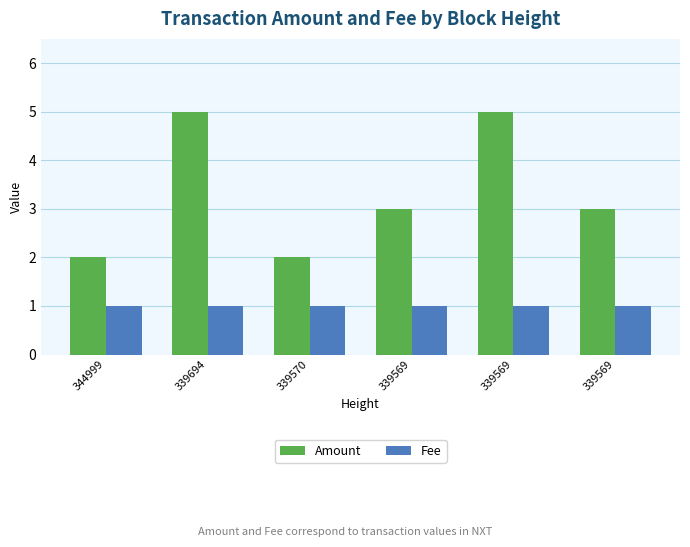

What is the value of the Amount bar at the 1st from the left?

2.0